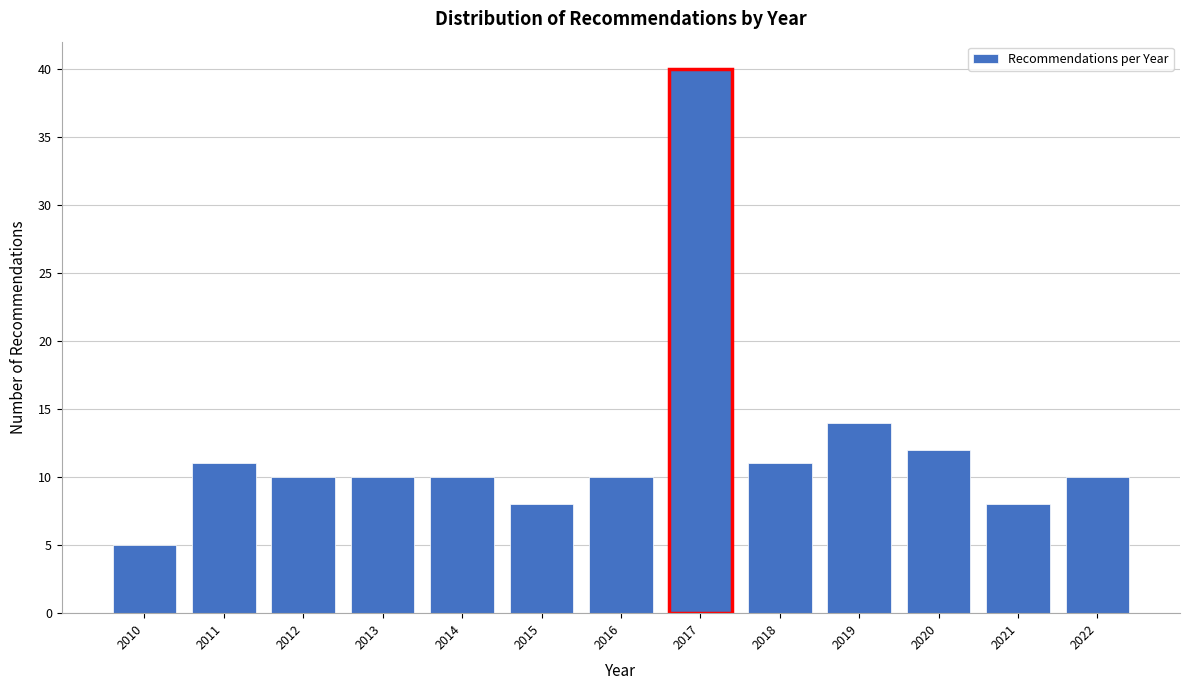

Reading right to left, transcribe all the data shown in this chart.

10	8	12	14	11	40	10	8	10	10	10	11	5